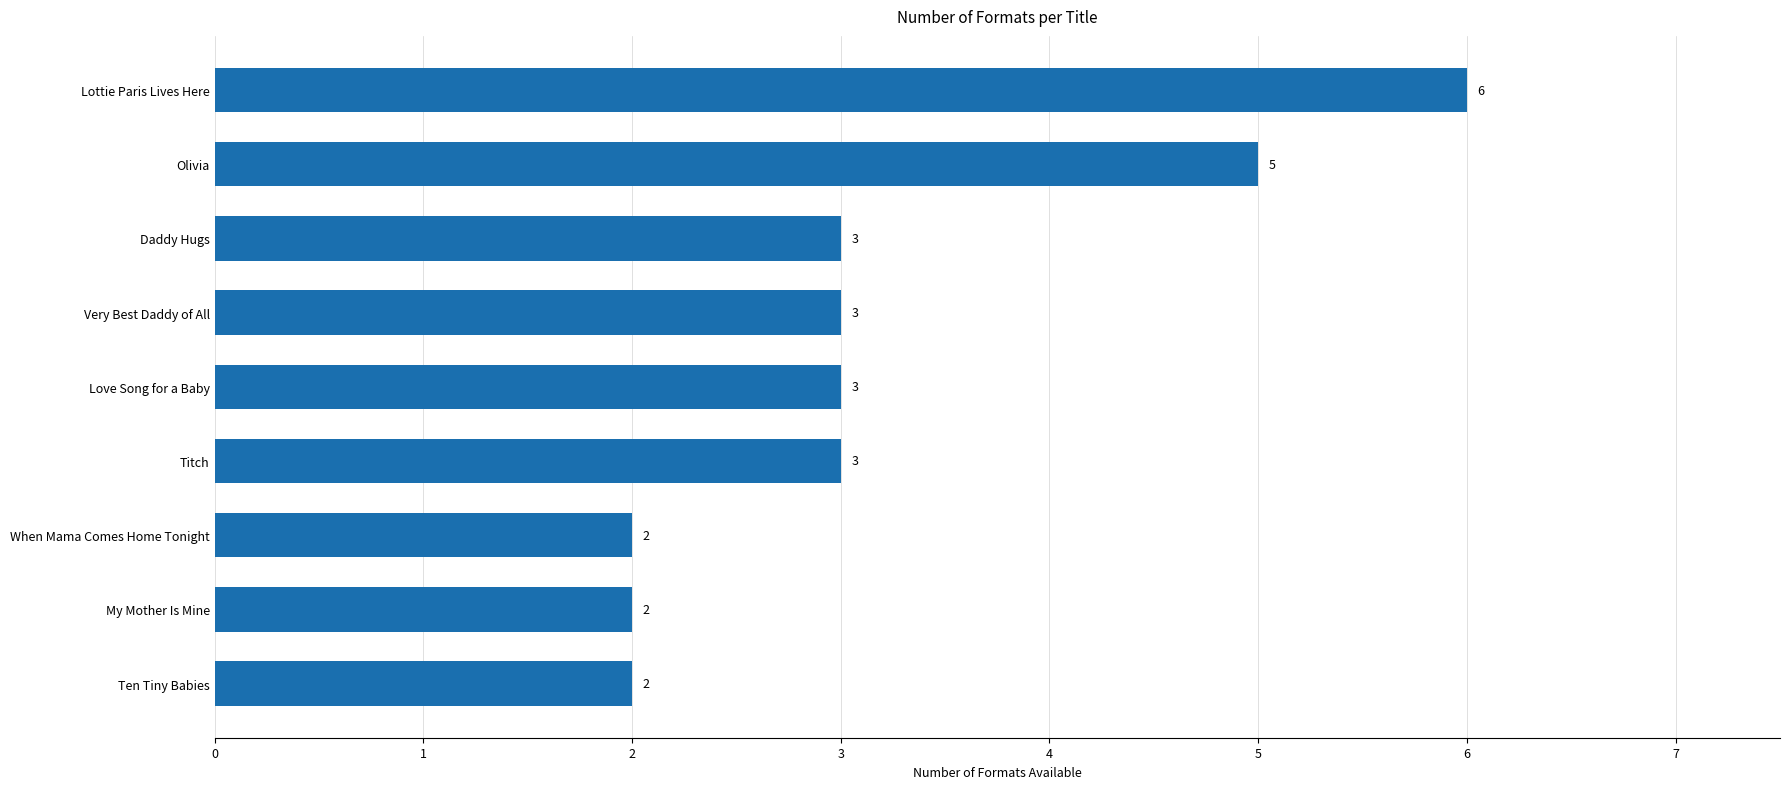

How many bars are there in total?

9